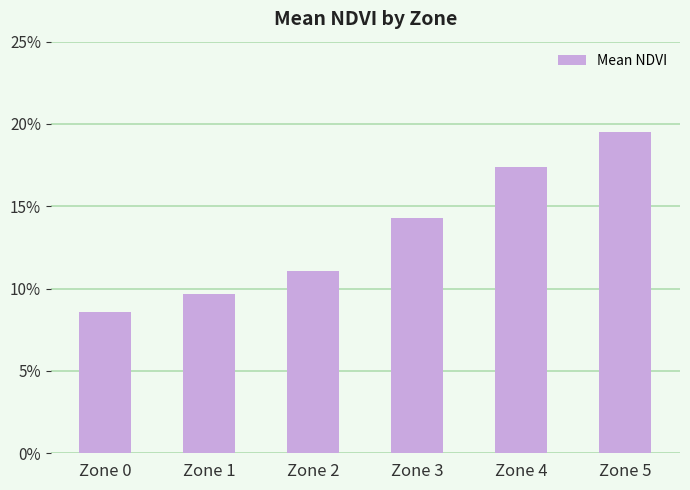

Where is the data nearest to the value 0?

Zone 0